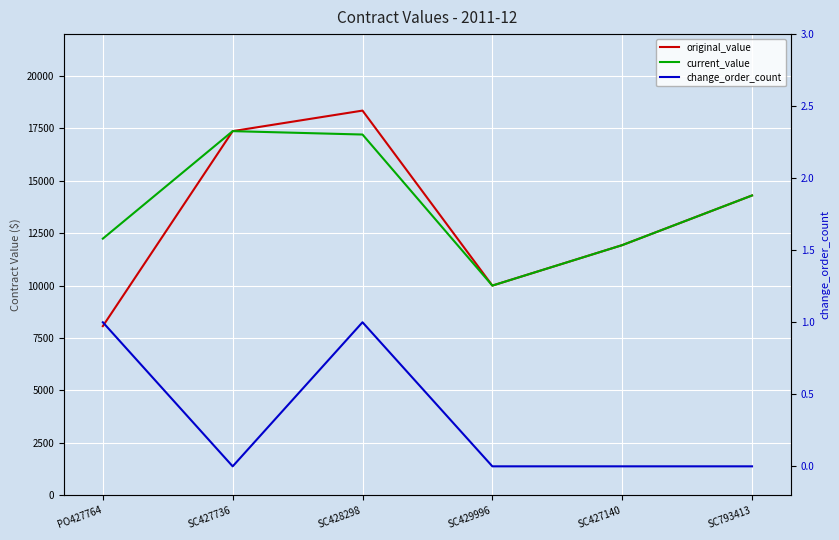

How many lines are shown in the chart?

3